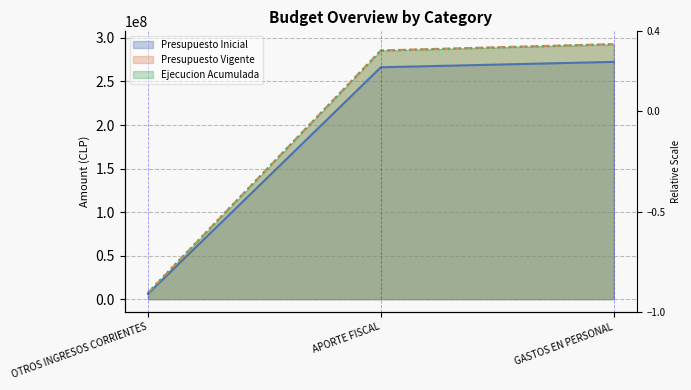

List the labels in order of Presupuesto Vigente value, smallest first.

OTROS INGRESOS CORRIENTES, APORTE FISCAL, GASTOS EN PERSONAL